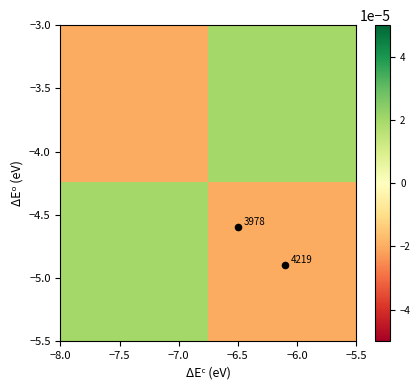

How many series are shown in this chart?

2